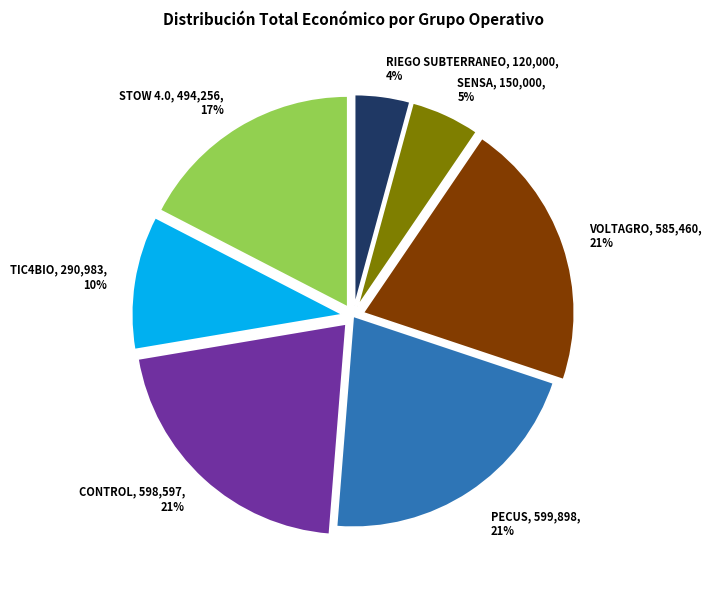

How many slices are in this pie chart?

7